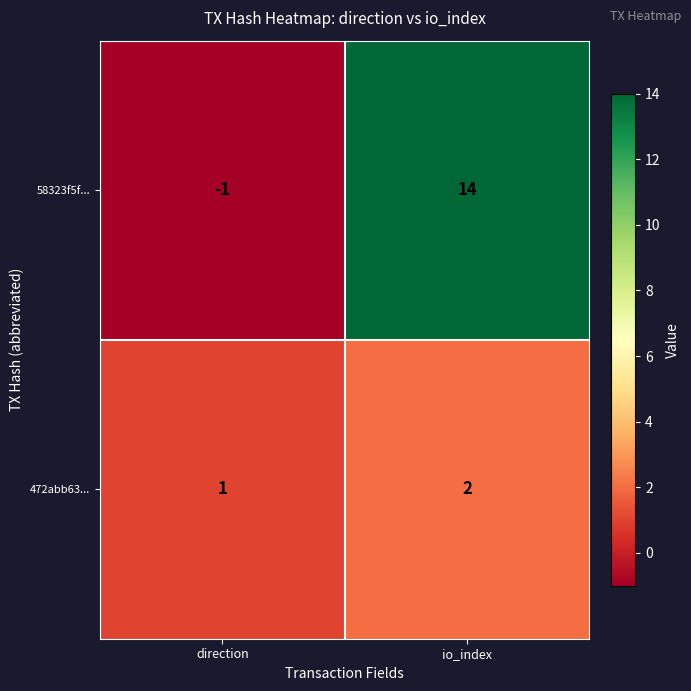

The value of 472abb63... at io_index is 0. True or false?

False